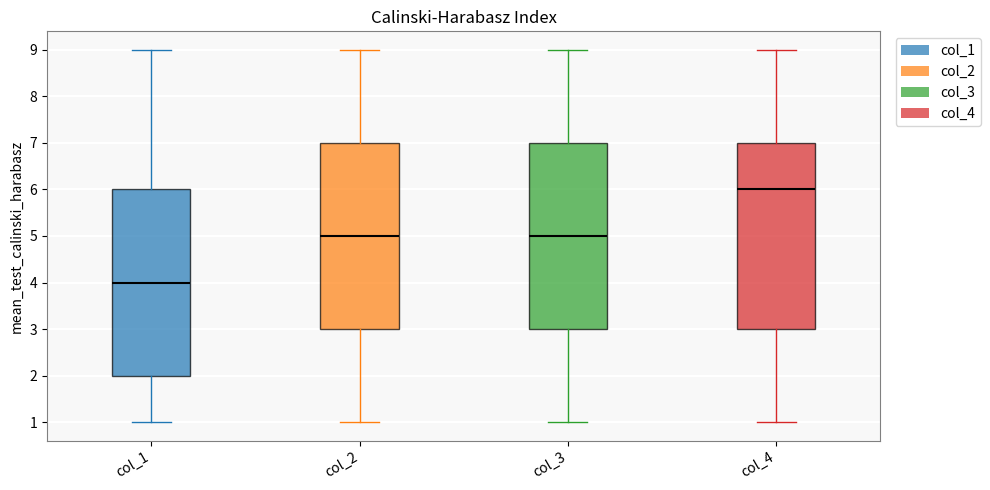

Where is the upper edge of the box for col_1 on the y-axis? The values are not printed on the chart, so give them approximately, as read against the axis.

6